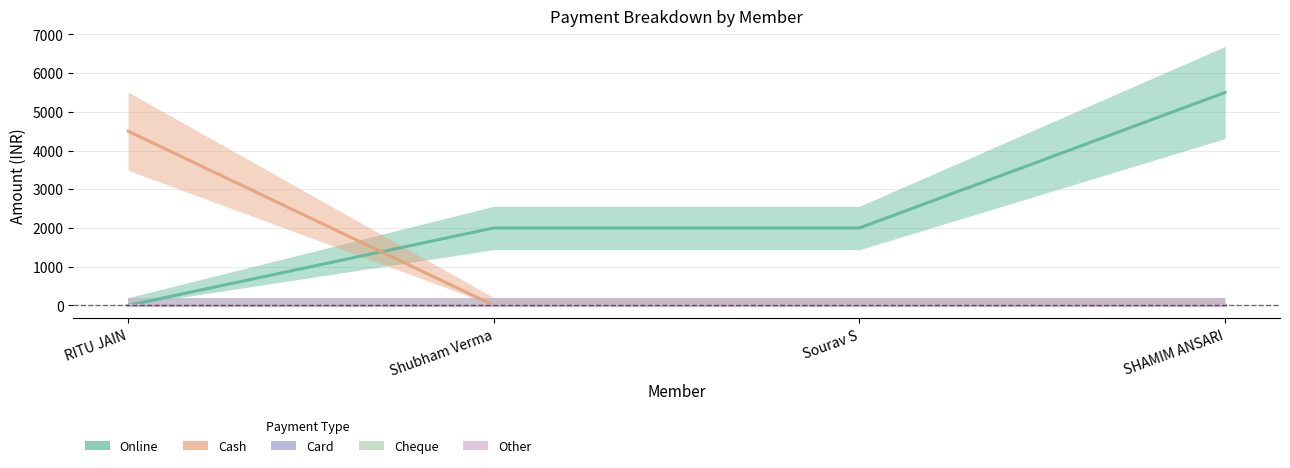

Between SHAMIM ANSARI and RITU JAIN, which is larger?

SHAMIM ANSARI